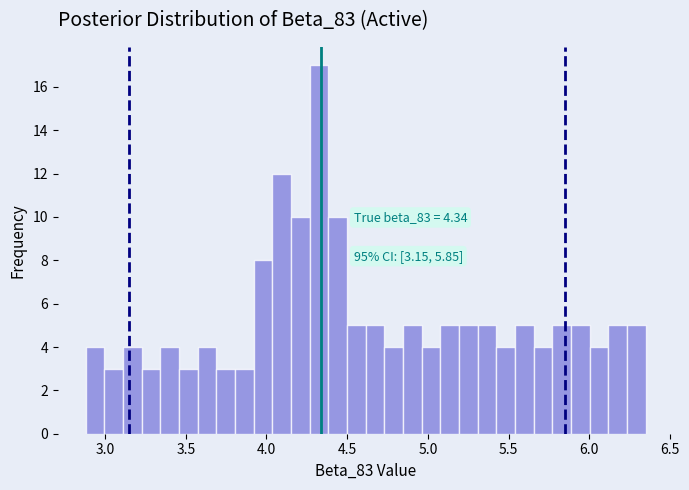

Around what value on the x-axis is the tallest bar? Give the approximate position of its centre, as read against the axis.

4.35